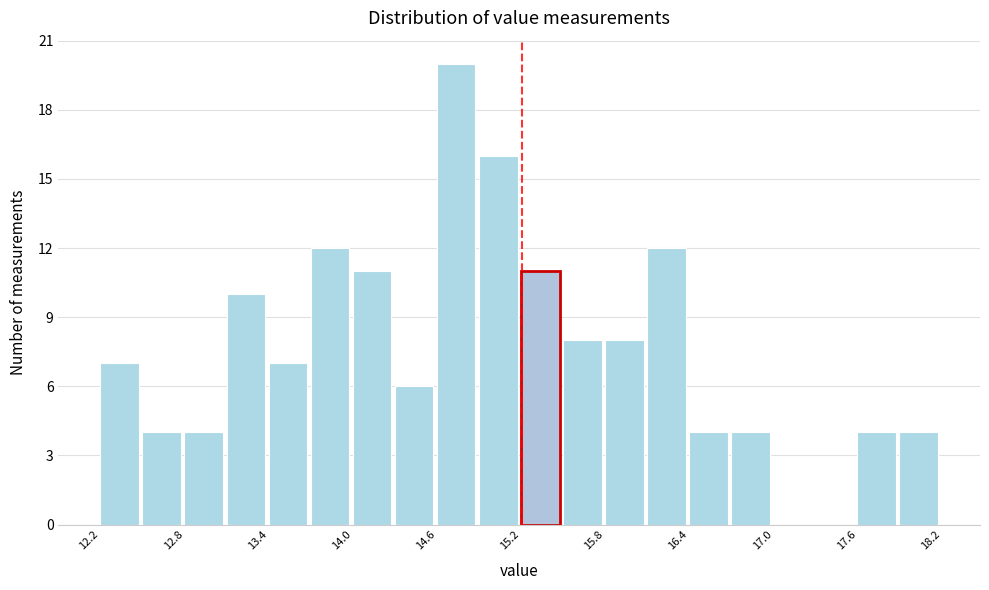

Read against the x-axis, roughly where is the centre of the tallest bar?

14.7